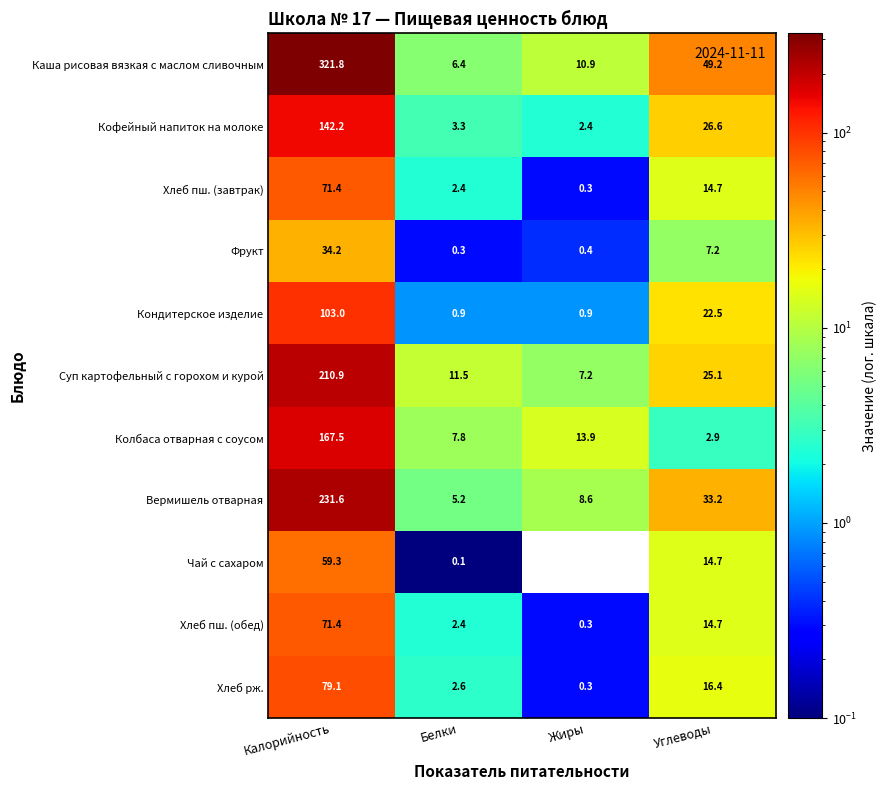

The value of Хлеб рж. at Углеводы is 26.9. True or false?

False